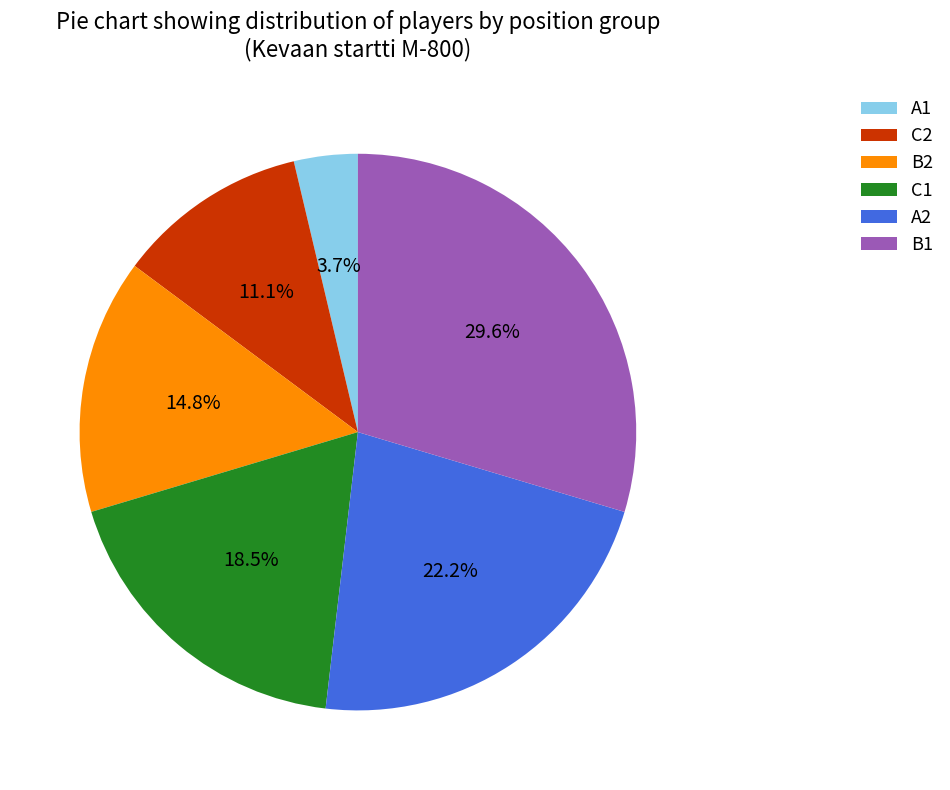

Is there any slice that represents more than half of the pie?

No